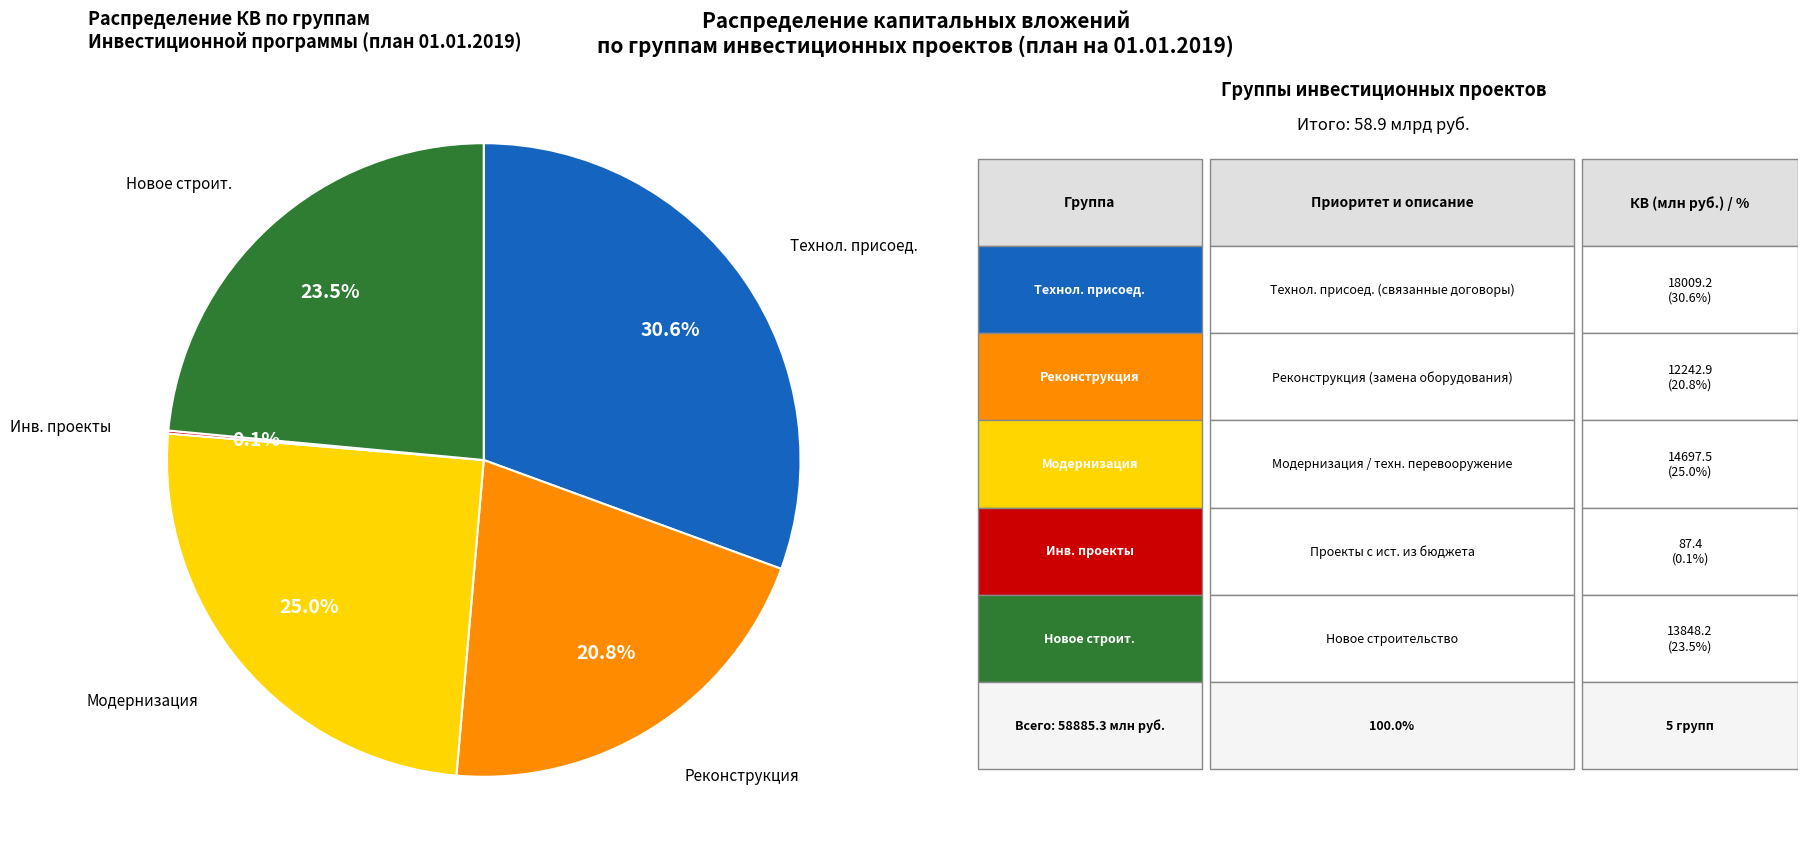

Does any single category account for the majority?

No